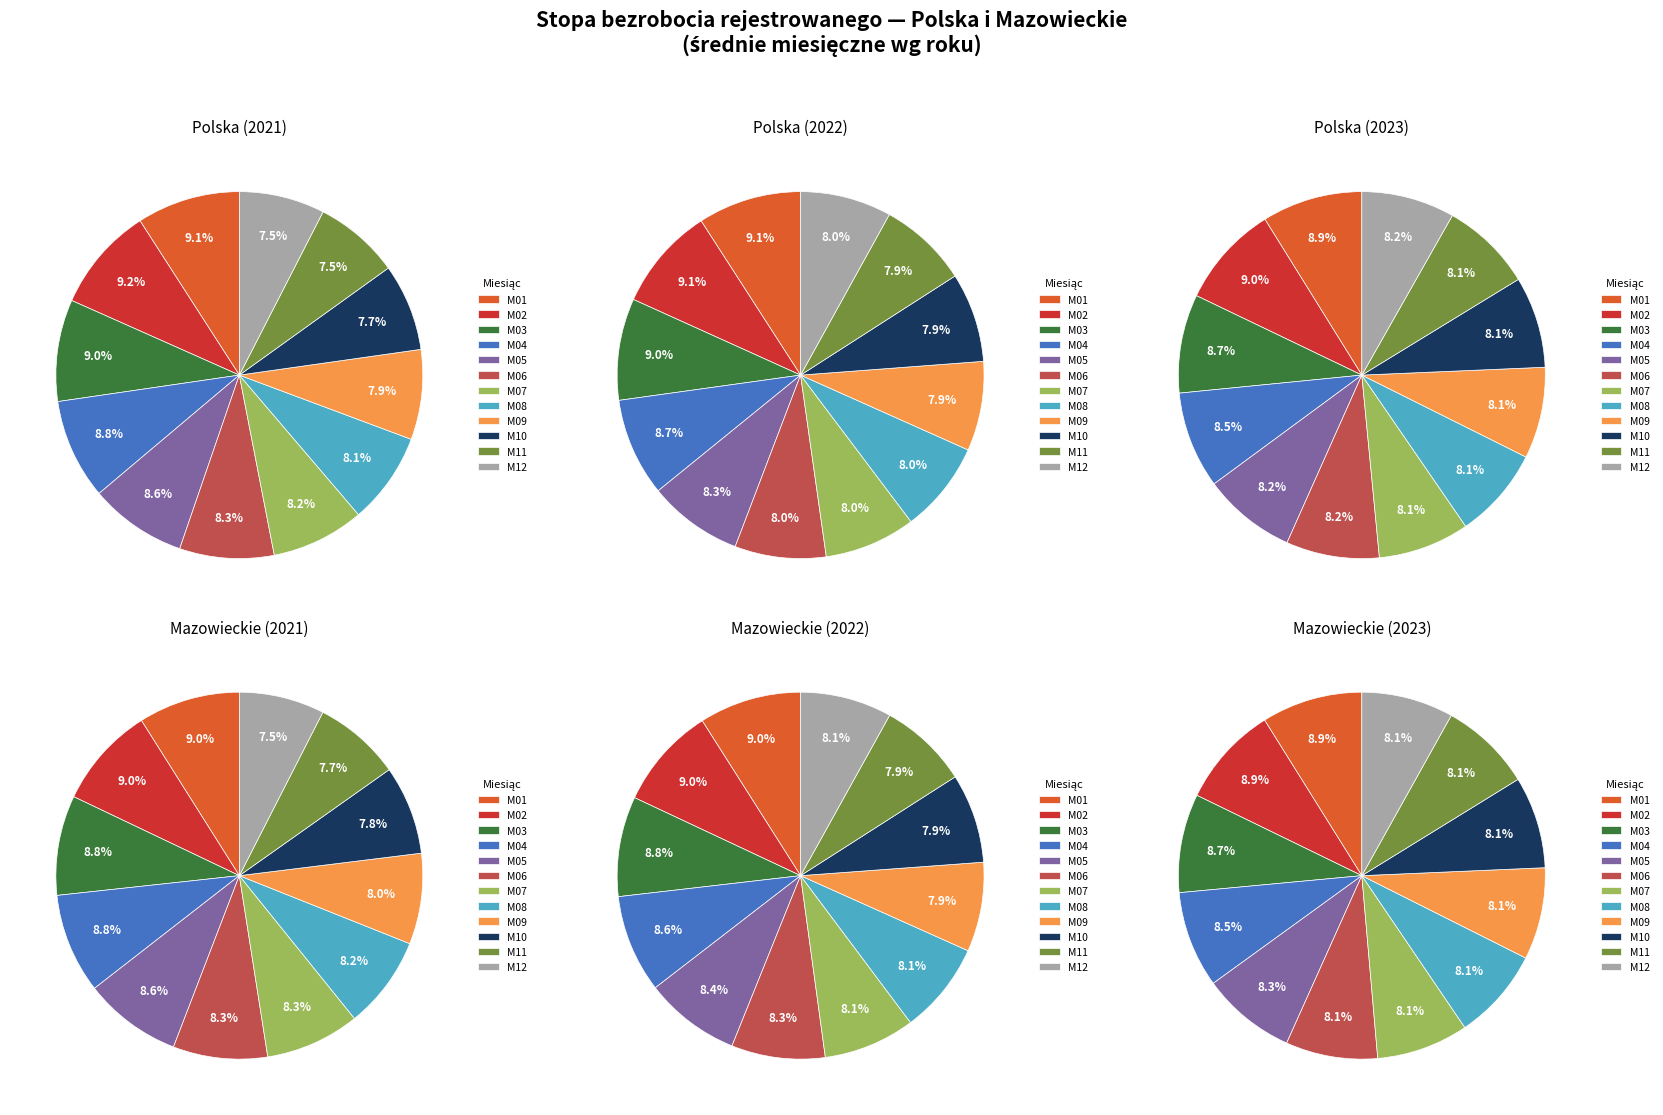

Which slice is the largest?

1